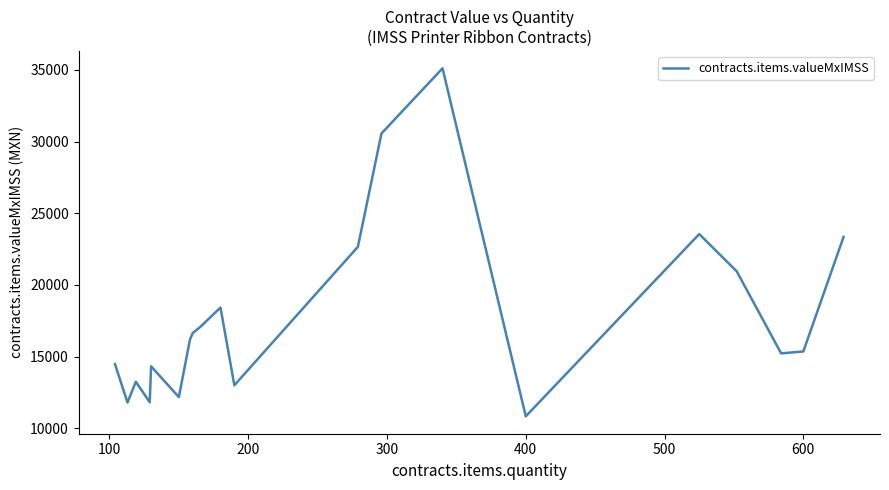

What is the maximum value shown in the chart?

35101.6